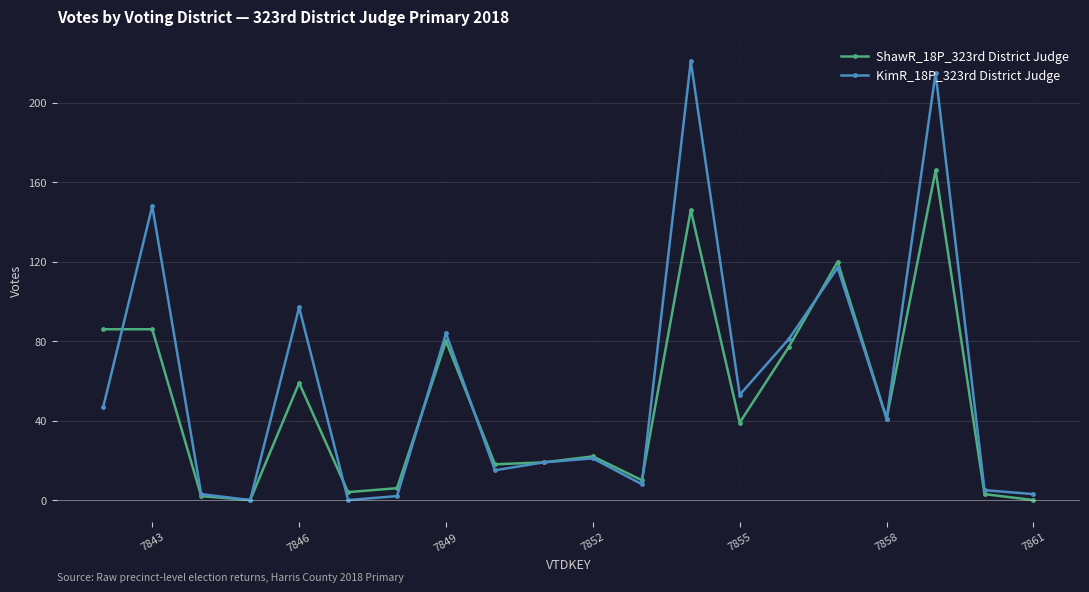

True or false: KimR_18P_323rd District Judge has more than 1 points higher than both neighbors.

True